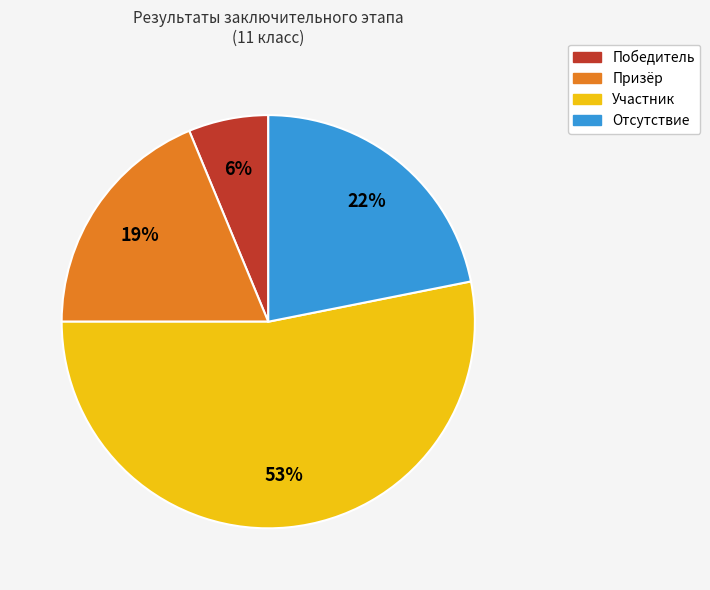

Is it true that Отсутствие is 37% of the pie?

False